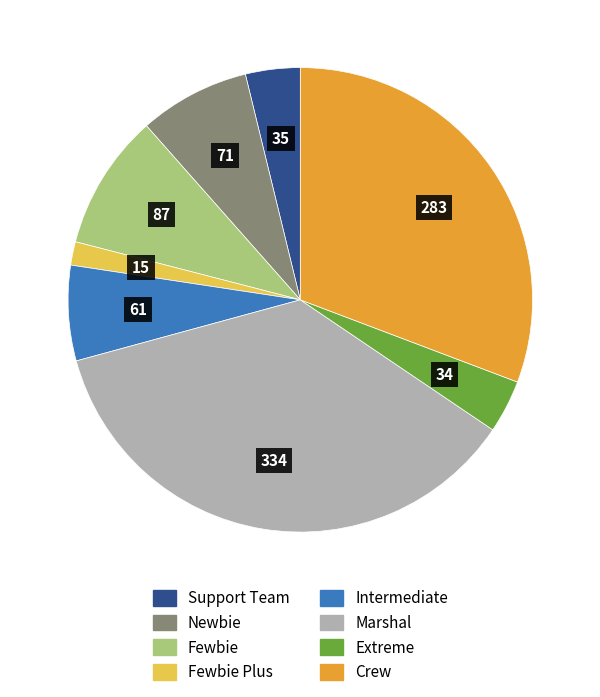

How many segments does this pie chart have?

8